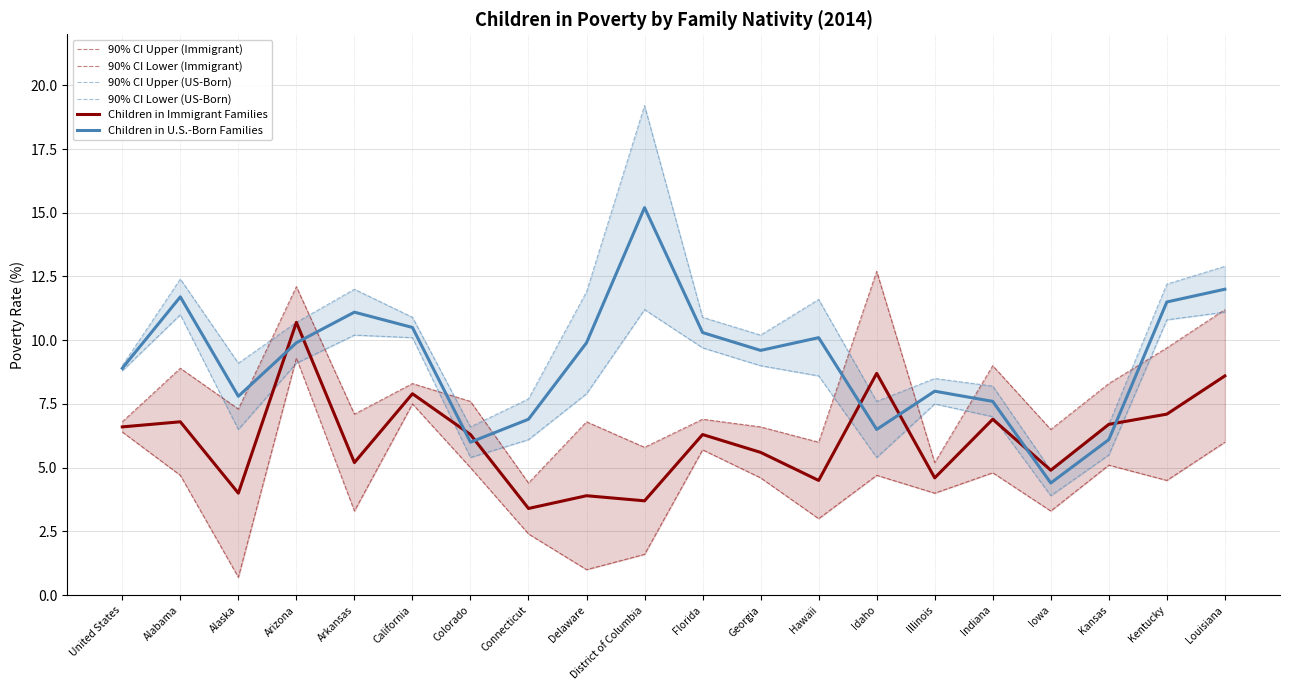

Which category has the lowest value in the Children in U.S.-Born Families series?

Iowa